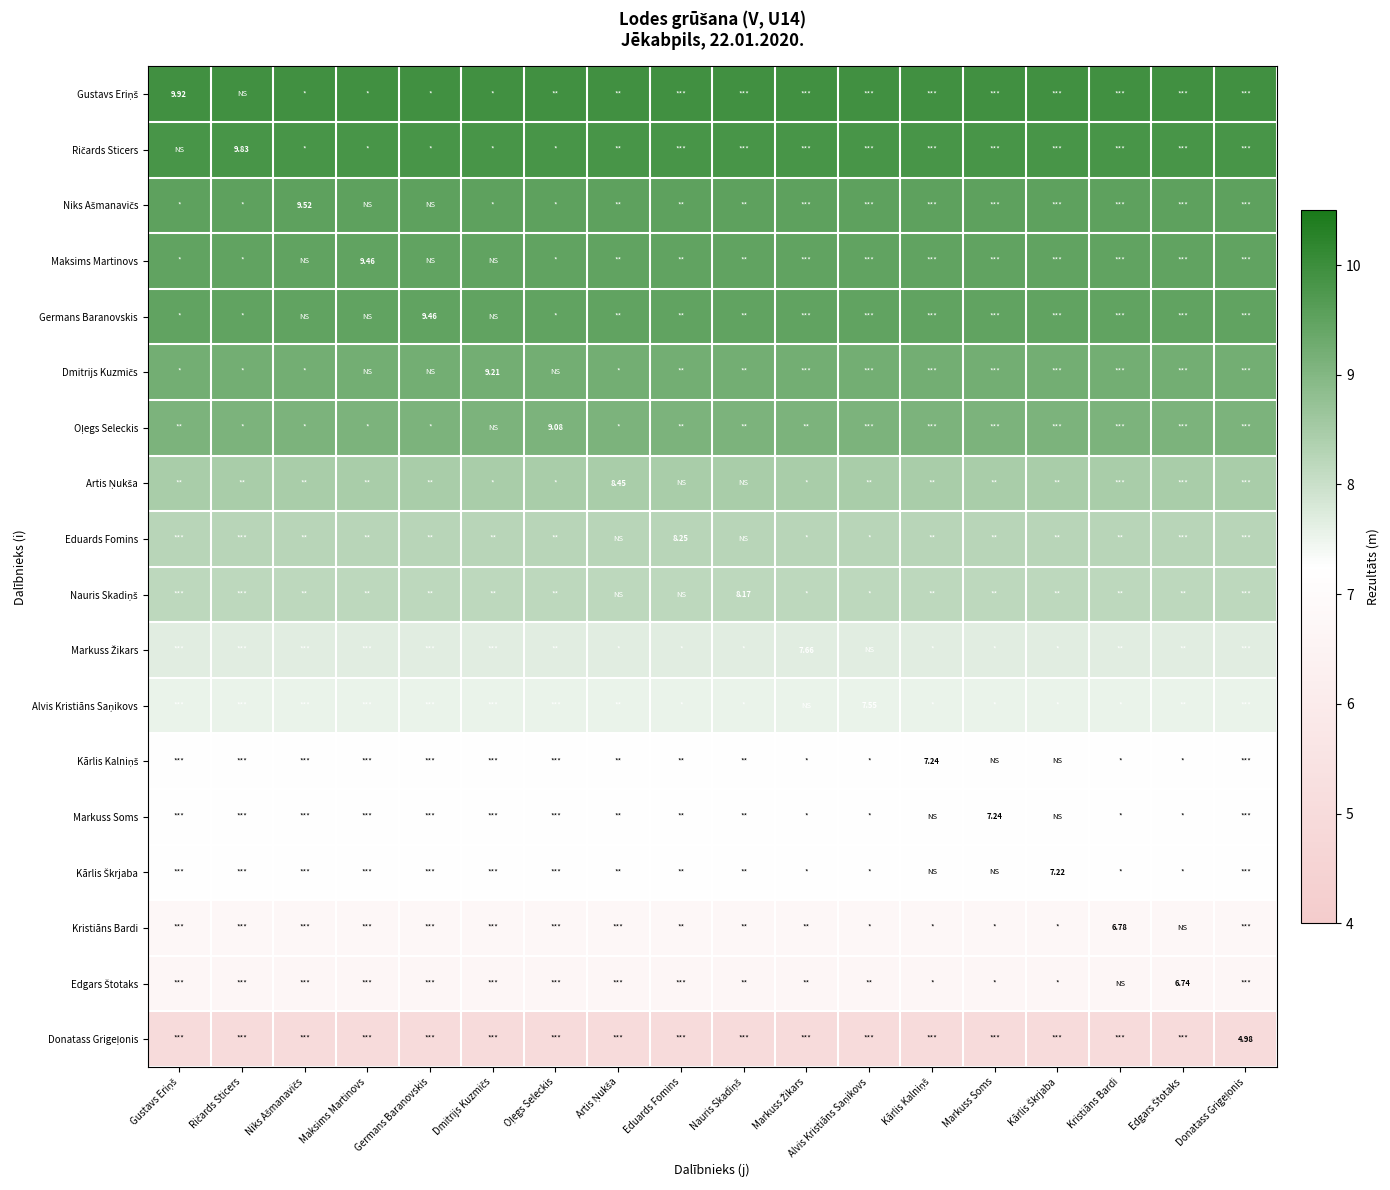

At which category does the chart reach its minimum across all series?

Gustavs Eriņš